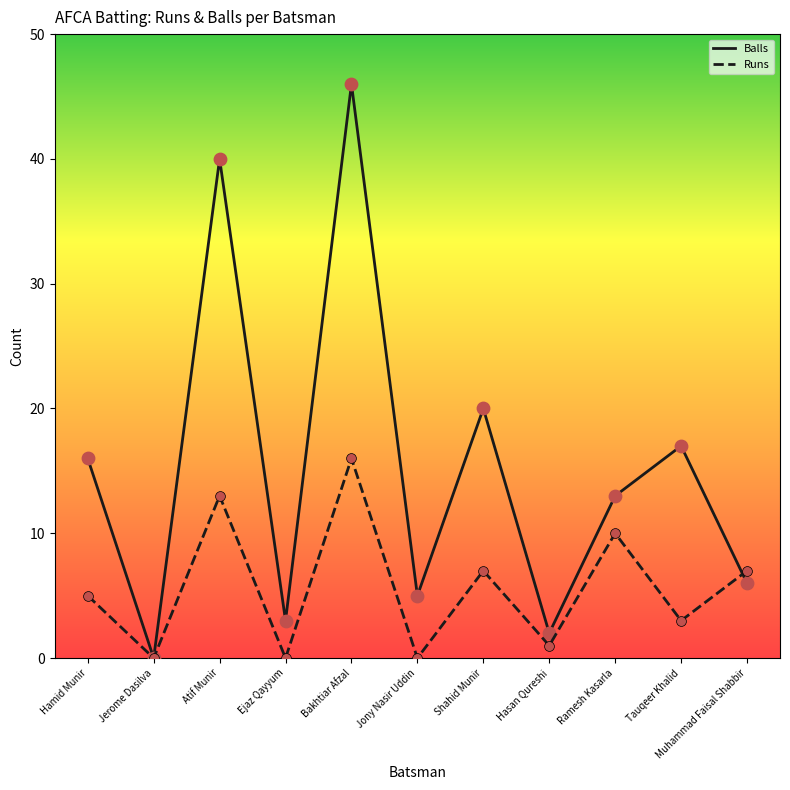

Is the value of Runs at Ejaz Qayyum greater than the value of Balls at Ejaz Qayyum?

No